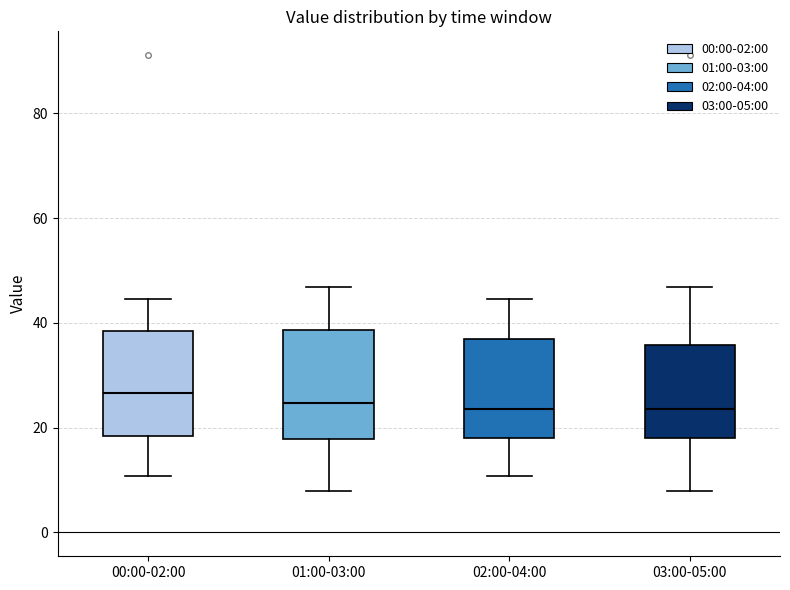

Where does the upper whisker of the box for 01:00-03:00 end on the y-axis? The values are not printed on the chart, so give them approximately, as read against the axis.

46